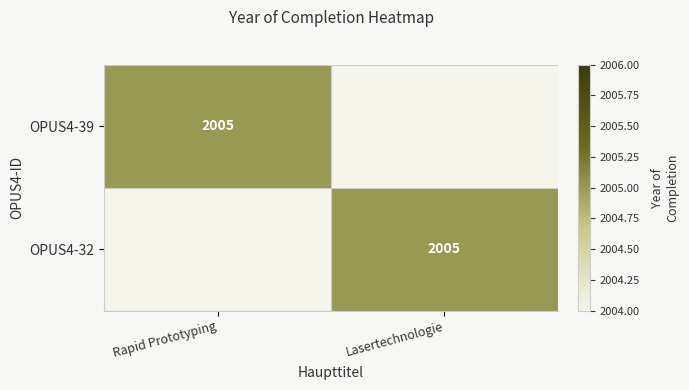

True or false: OPUS4-32 has a value of 2005.0 at Lasertechnologie.

True